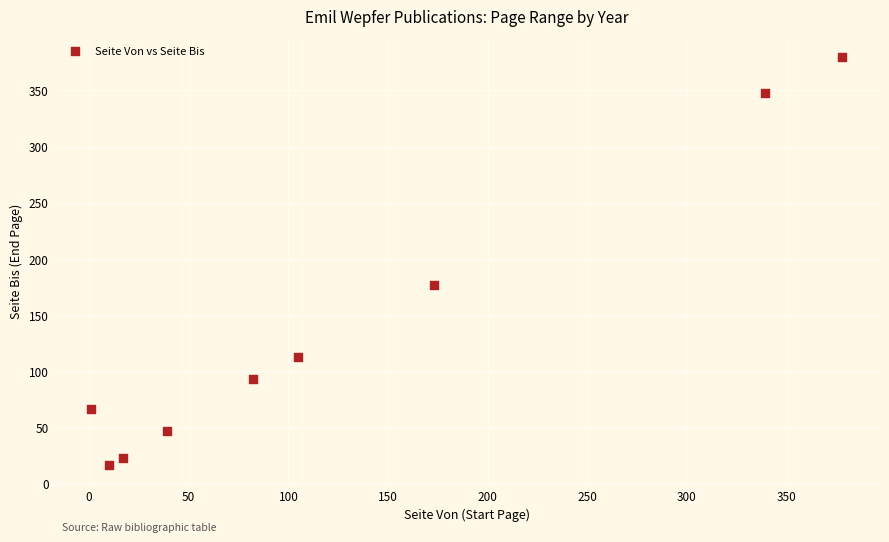

What Y value in the scatter plot is closest to 198?

177